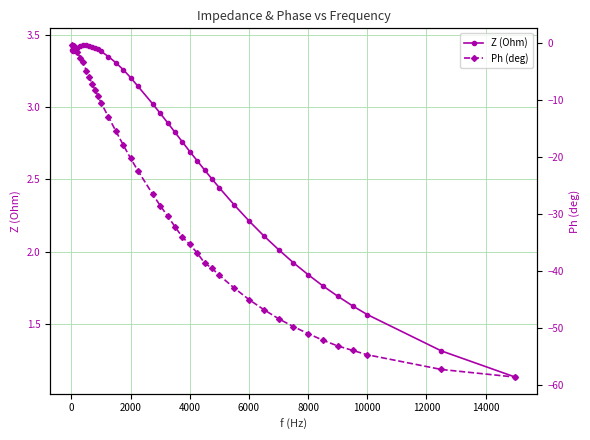

Is this an area chart (filled region under the line)?

No